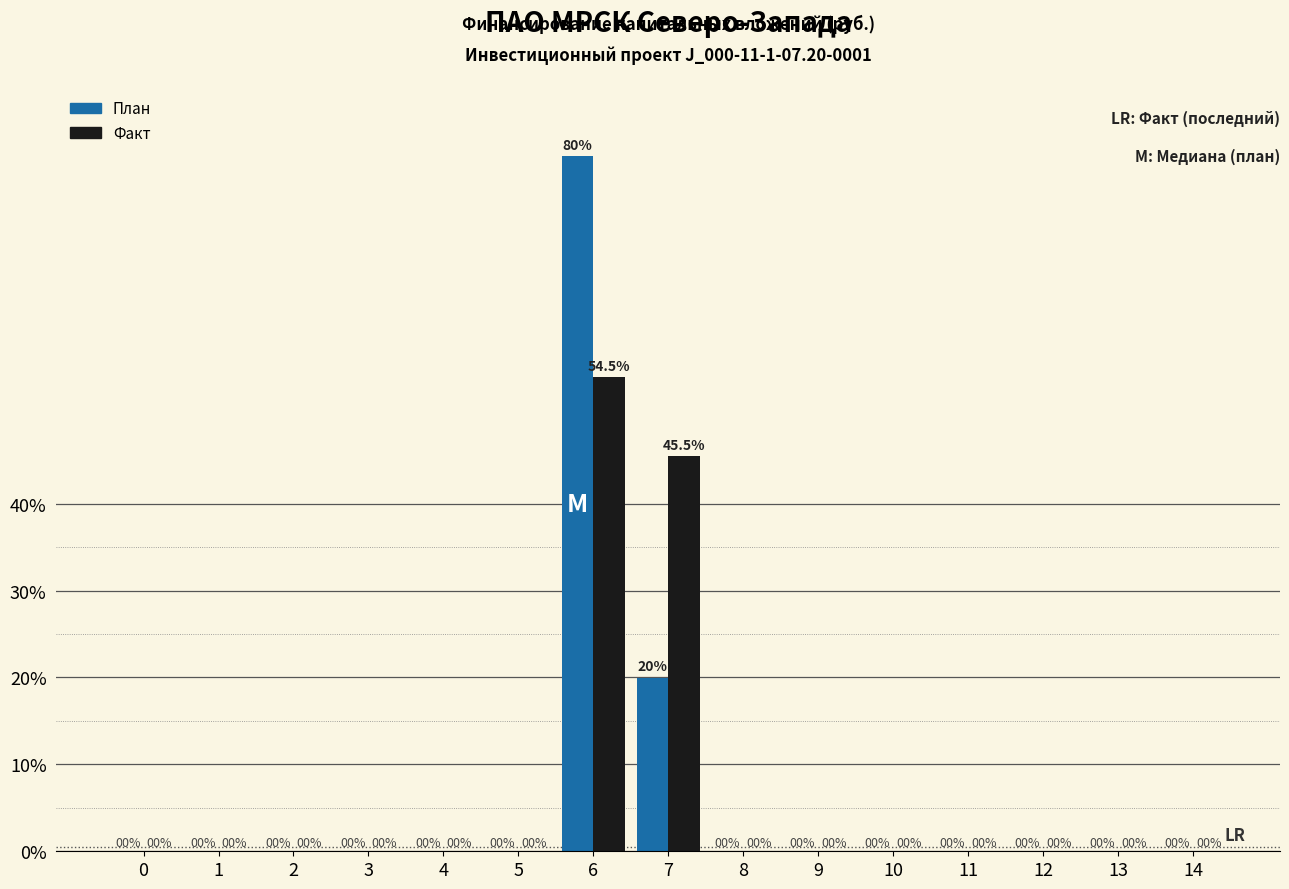

Reading right to left, what are all the values shown in this chart?

План: 14=0.0	13=0.0	12=0.0	11=0.0	10=0.0	9=0.0	8=0.0	7=20.0	6=80.0	5=0.0	4=0.0	3=0.0	2=0.0	1=0.0	0=0.0
Факт: 14=0.0	13=0.0	12=0.0	11=0.0	10=0.0	9=0.0	8=0.0	7=45.5	6=54.5	5=0.0	4=0.0	3=0.0	2=0.0	1=0.0	0=0.0